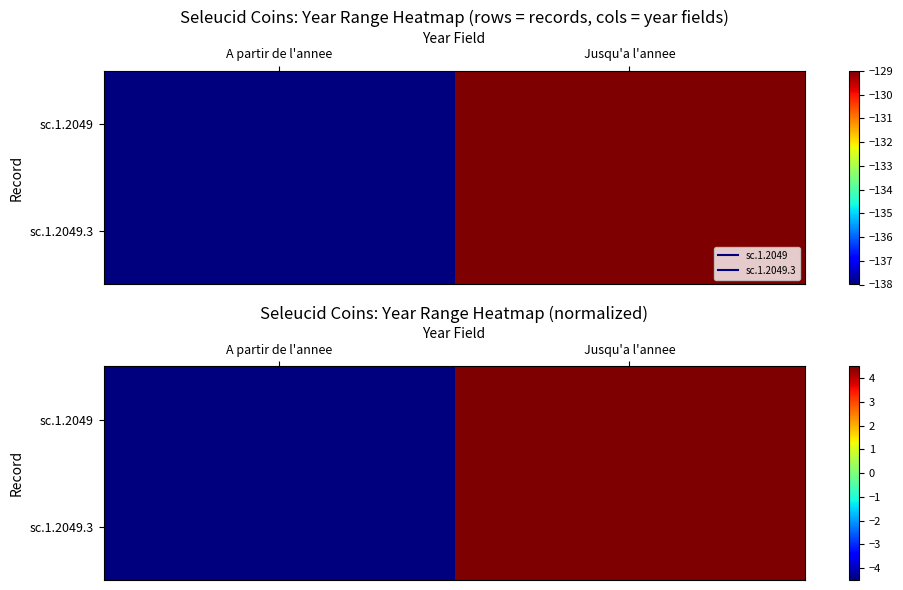

How many positive values does the sc.1.2049.3 series have?

1